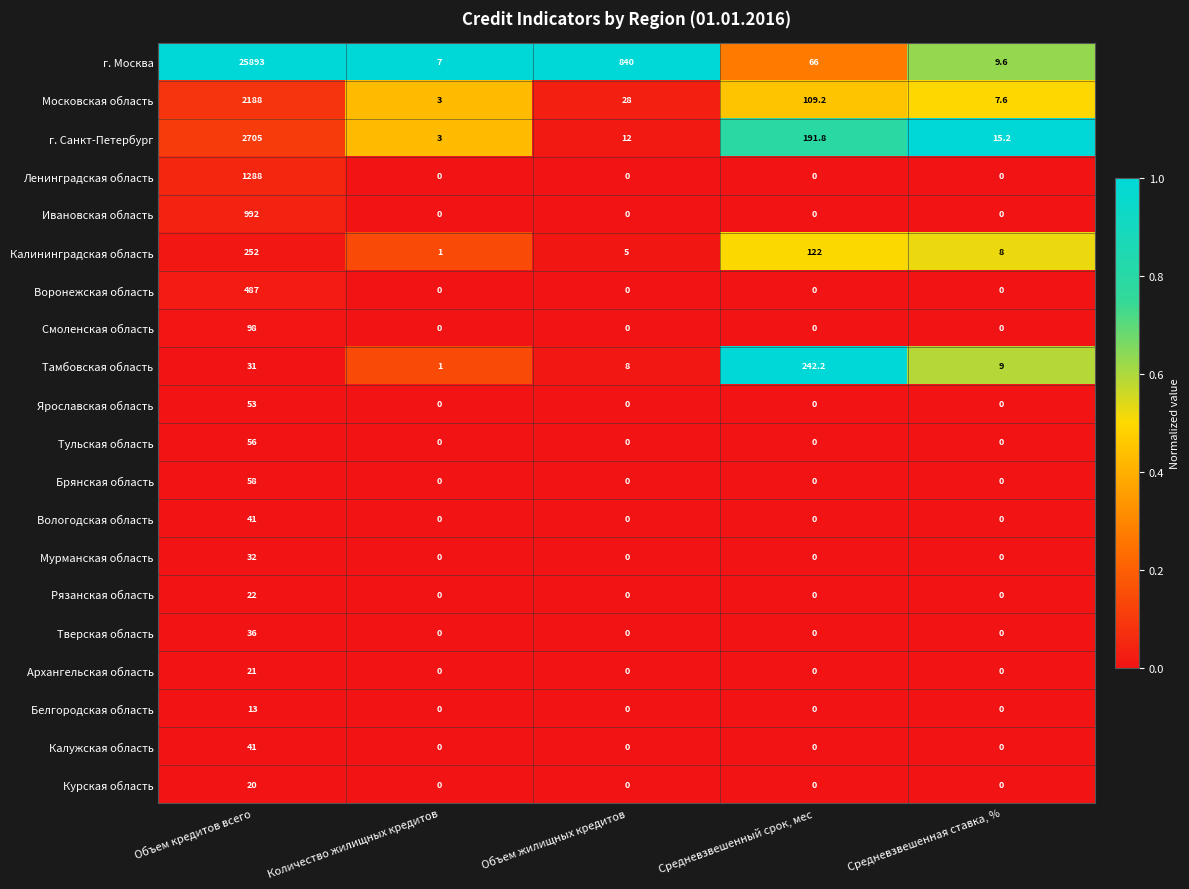

Which series has the widest spread of values?

г. Москва